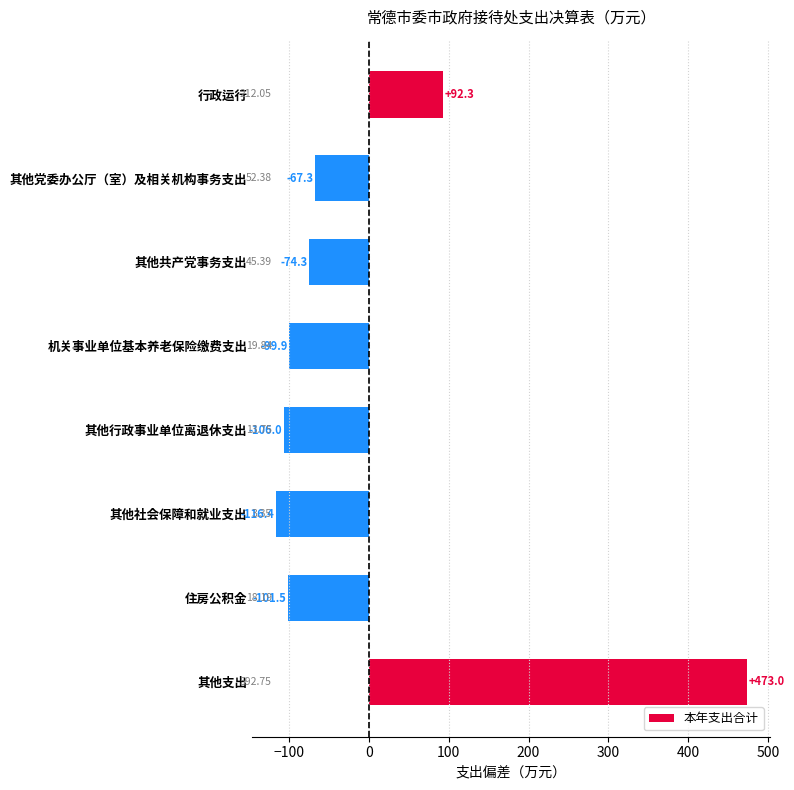

What is the label of the 1st bar from the top?

行政运行